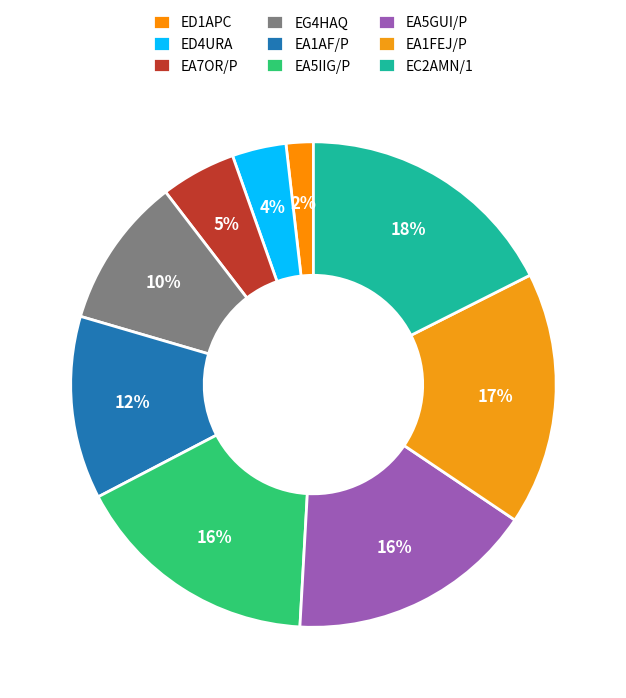

Does EG4HAQ account for over 50% of the chart?

No